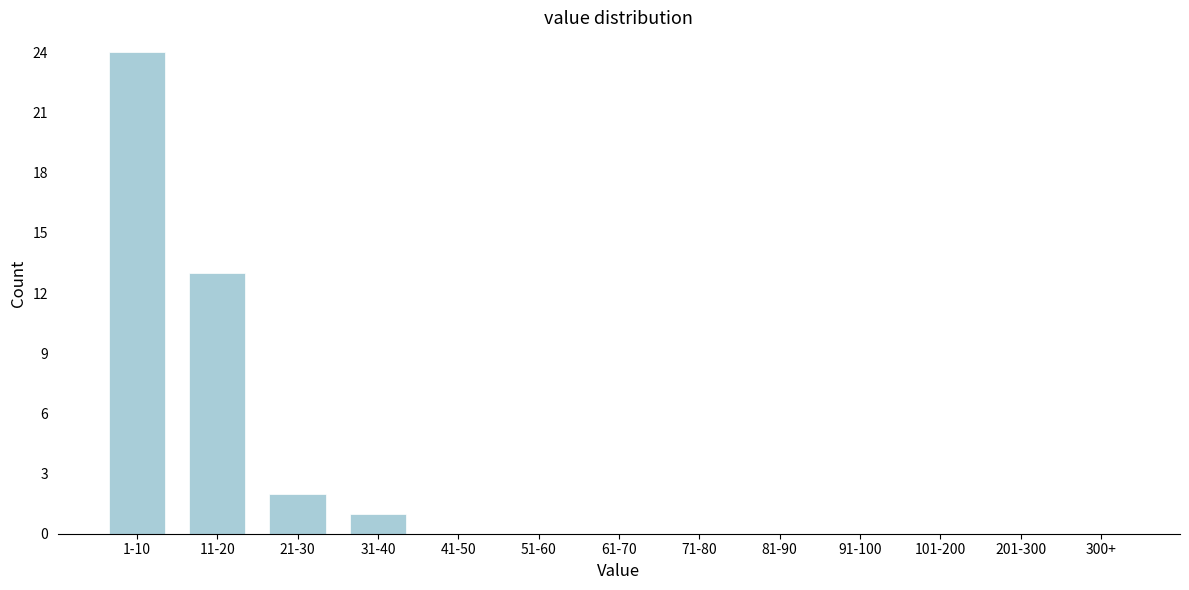

Reading left to right, what are all the values shown in this chart?

1-10=24	11-20=13	21-30=2	31-40=1	41-50=0	51-60=0	61-70=0	71-80=0	81-90=0	91-100=0	101-200=0	201-300=0	300+=0